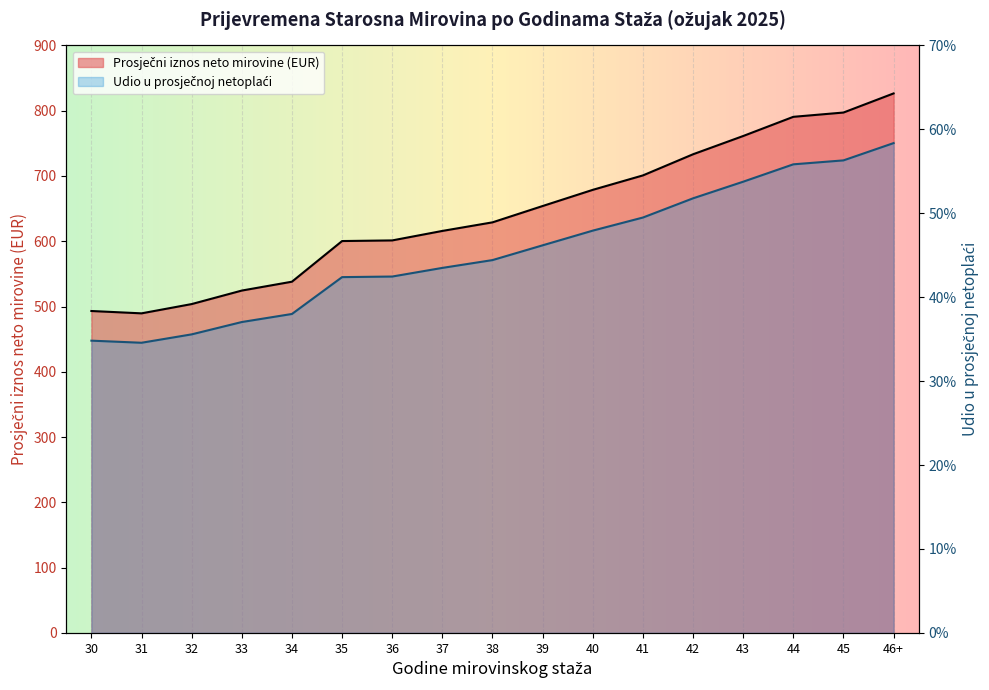

At how many categories does at least one series exceed 596?

12